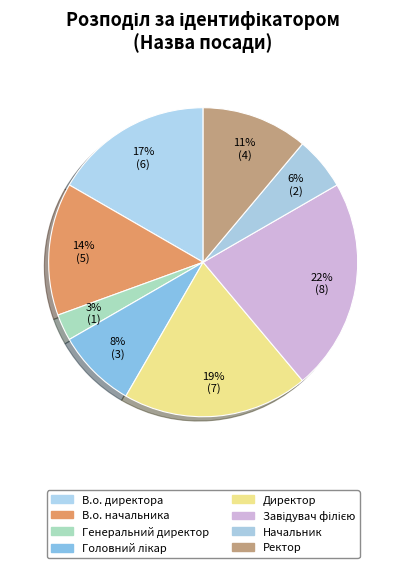

What is the ratio of the value at Начальник to the value at В.о. директора?

0.3